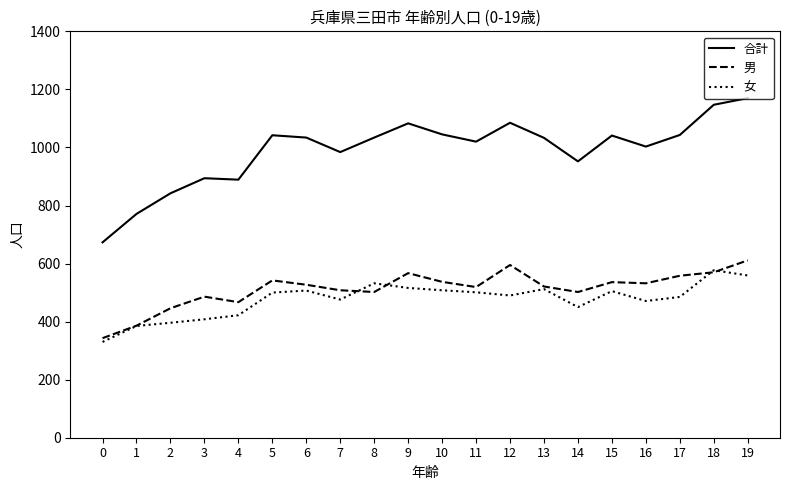

What is the total value across all series at 18?

2294